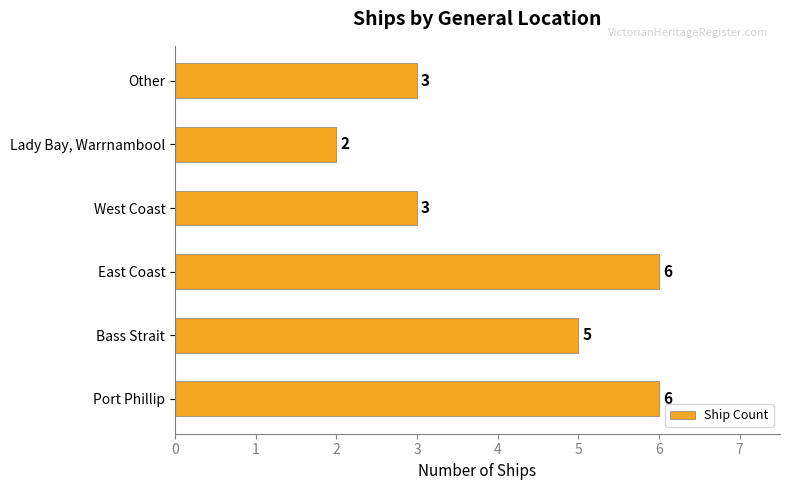

How many series are shown in this chart?

1